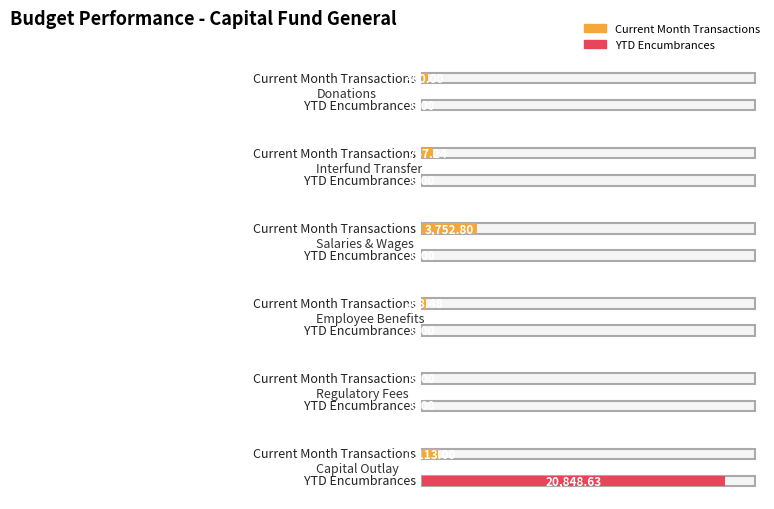

What is the spread (max minus min) of values at Donations?

400.0